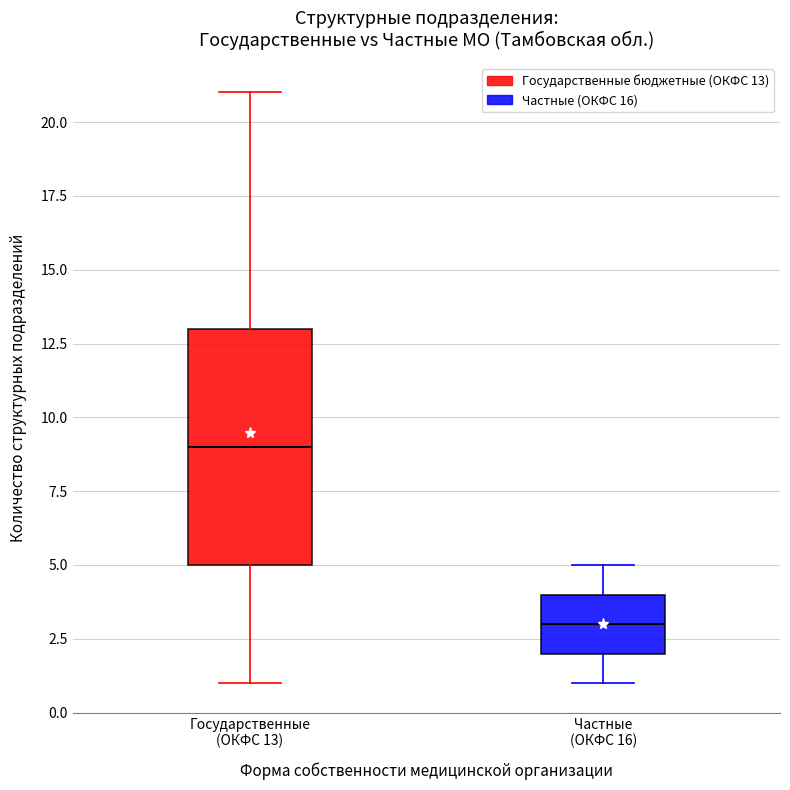

Reading left to right, transcribe this box plot: for each box, give where its median line is, the range the box spans, and where its two whiskers end, as read against the y-axis. The values are not printed on the chart, so give them approximately, as read against the axis.

Государственные (ОКФС 13): median 9, box 5 to 13, whiskers 1 to 21
Частные (ОКФС 16): median 3, box 2 to 4, whiskers 1 to 5